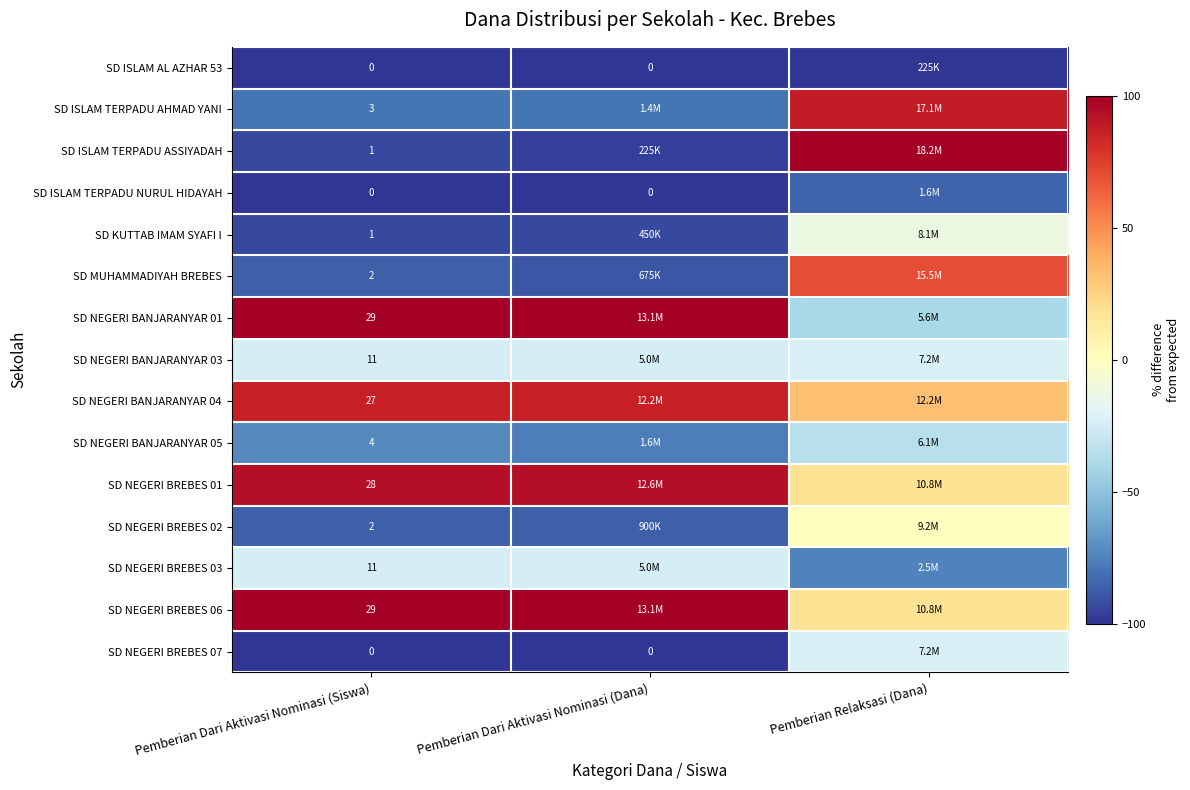

List the series in order of their peak value, highest first.

SD ISLAM TERPADU ASSIYADAH, SD NEGERI BANJARANYAR 01, SD NEGERI BREBES 06, SD NEGERI BREBES 01, SD ISLAM TERPADU AHMAD YANI, SD NEGERI BANJARANYAR 04, SD MUHAMMADIYAH BREBES, SD NEGERI BREBES 02, SD KUTTAB IMAM SYAFI I, SD NEGERI BANJARANYAR 03, SD NEGERI BREBES 07, SD NEGERI BREBES 03, SD NEGERI BANJARANYAR 05, SD ISLAM TERPADU NURUL HIDAYAH, SD ISLAM AL AZHAR 53